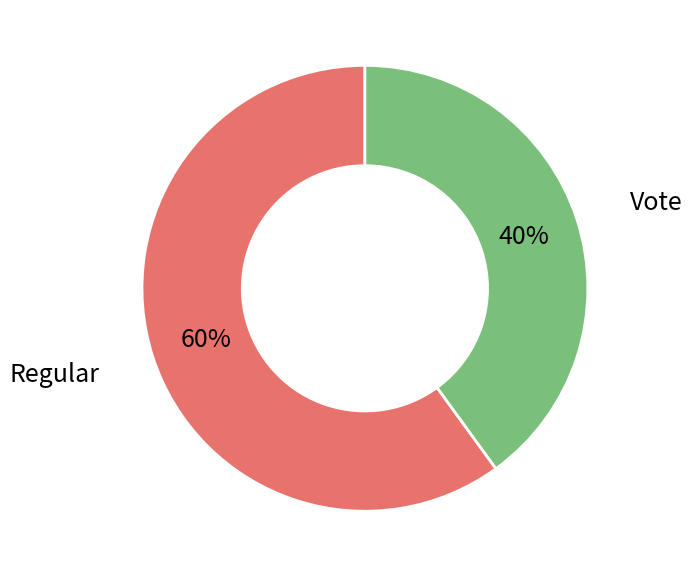

To the nearest percent, what is the average slice percentage?

50%